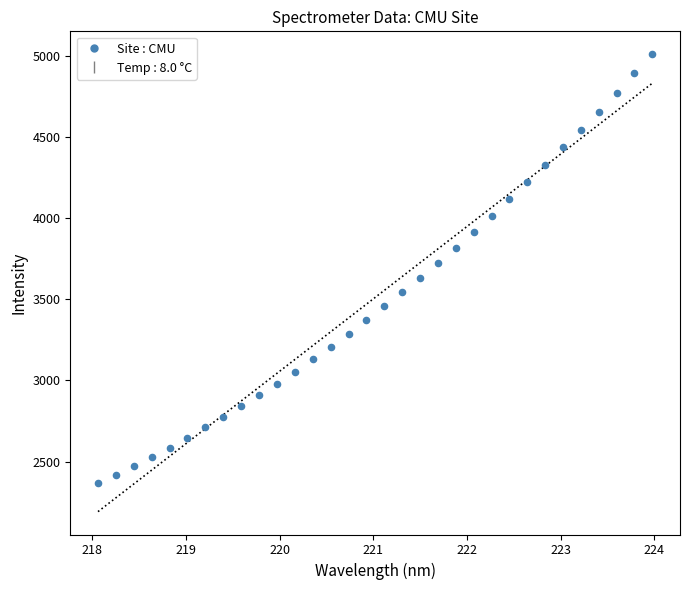

What is the range of Y values (max minus min)?

2643.3